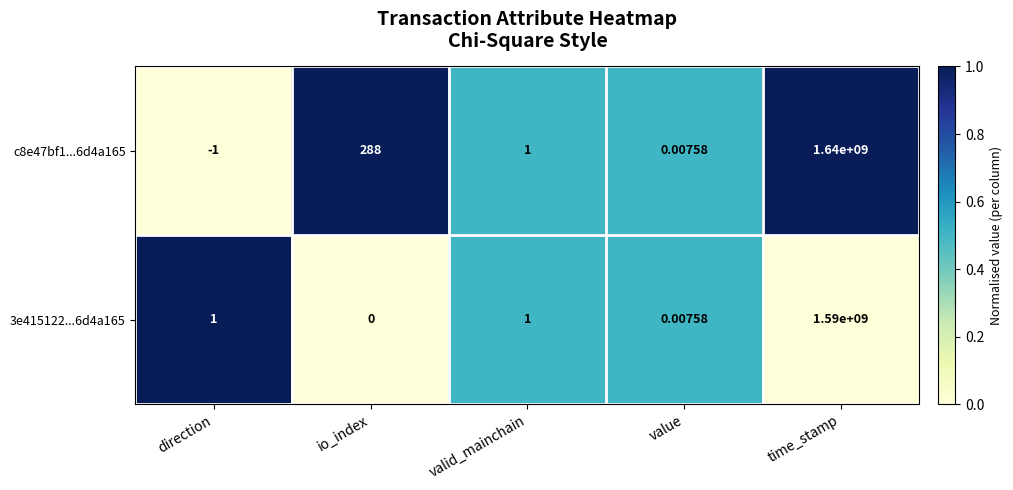

At which category is the sum across all series the highest?

time_stamp